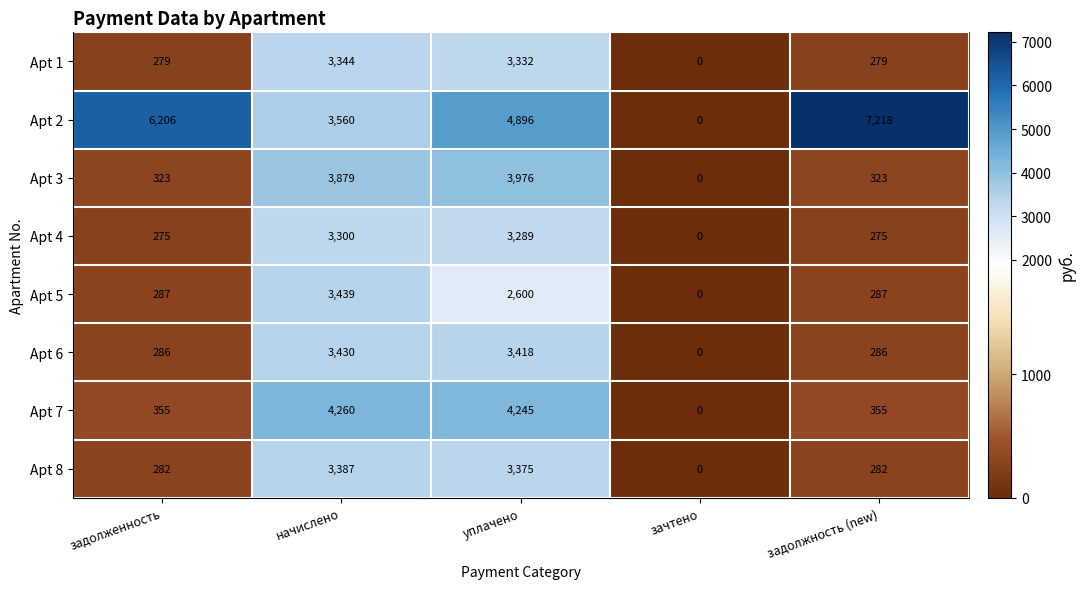

At which label does Apt 2 first exceed 4896?

задолженность